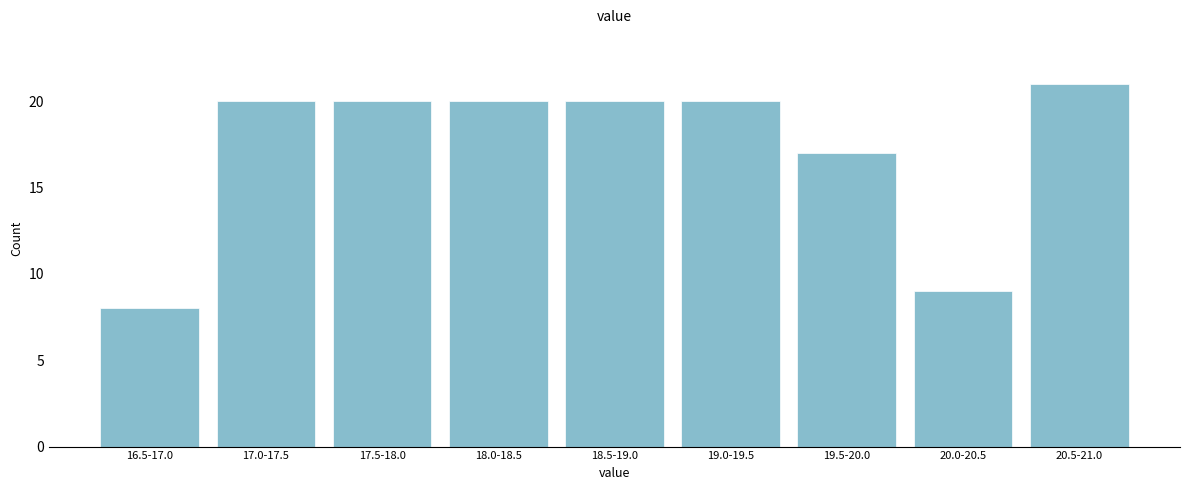

Reading left to right, transcribe all the data shown in this chart.

16.5-17.0=8	17.0-17.5=20	17.5-18.0=20	18.0-18.5=20	18.5-19.0=20	19.0-19.5=20	19.5-20.0=17	20.0-20.5=9	20.5-21.0=21